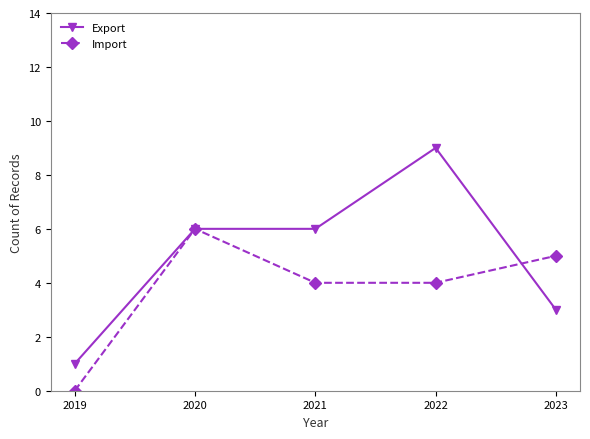

What is the average value of the Export series?

5